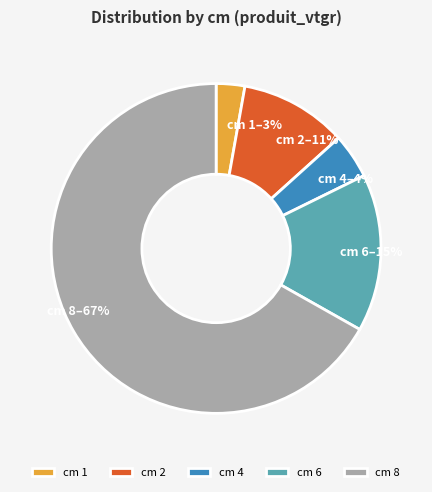

Is it true that cm 2 is 11% of the pie?

True